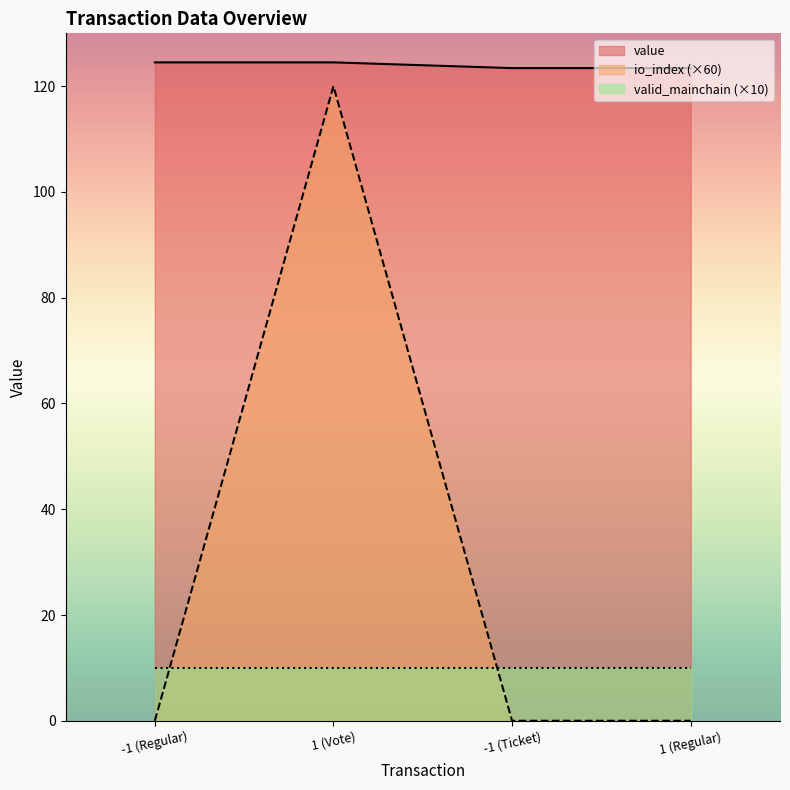

The value series shows 124.5 at 1 (Vote). True or false?

True